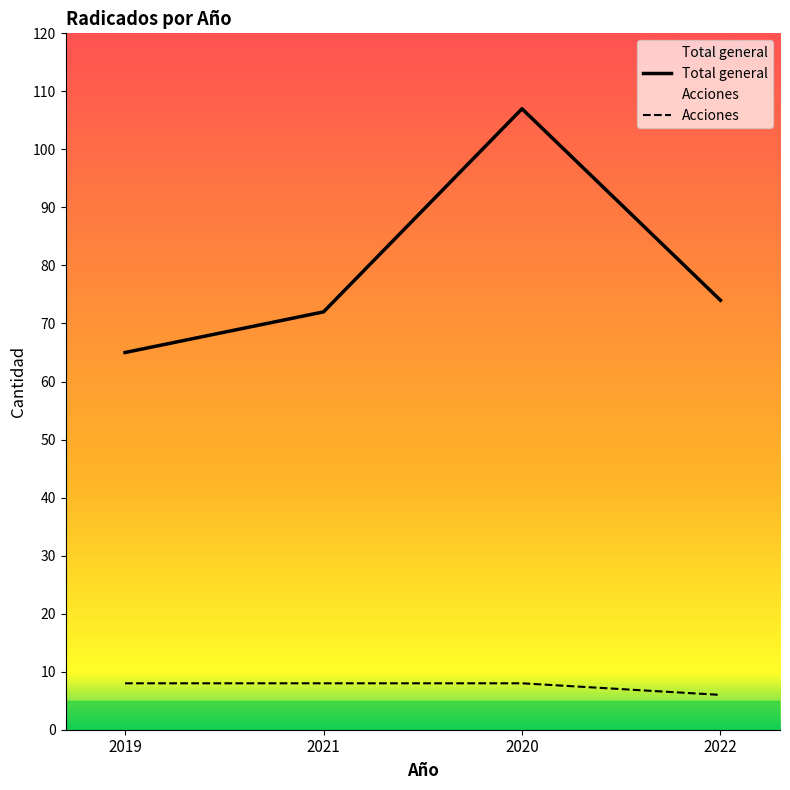

Is this an area chart (filled region under the line)?

No